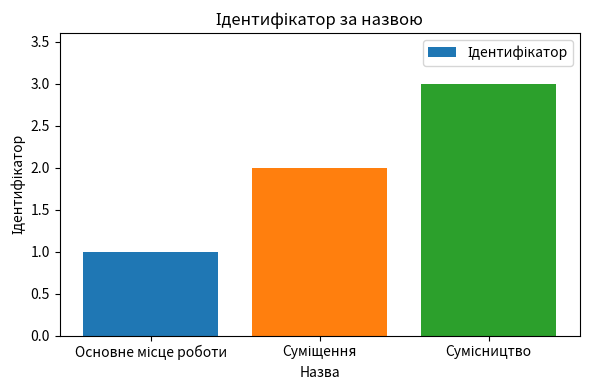

Reading left to right, extract all data points from this chart.

1	2	3